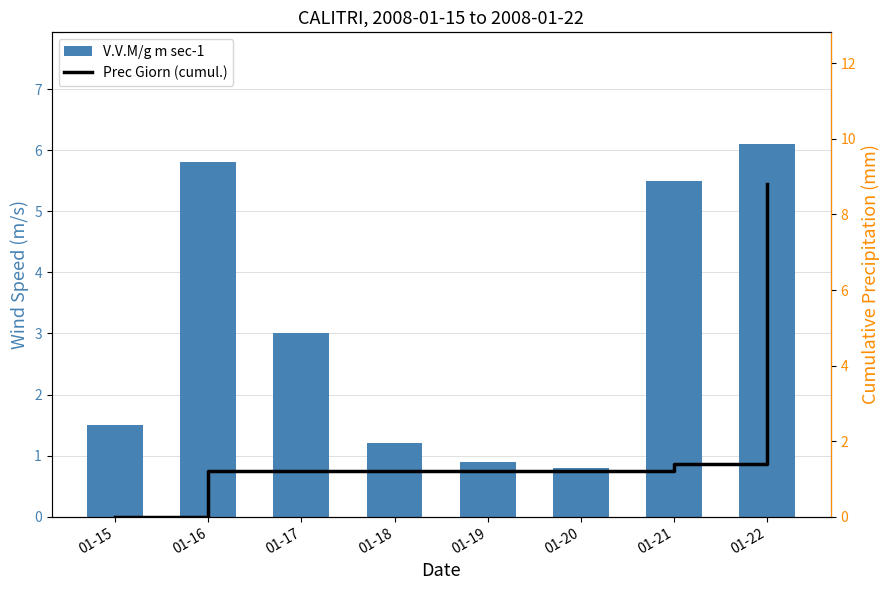

At which label does Prec Giorn (cumul.) reach its peak?

01-22